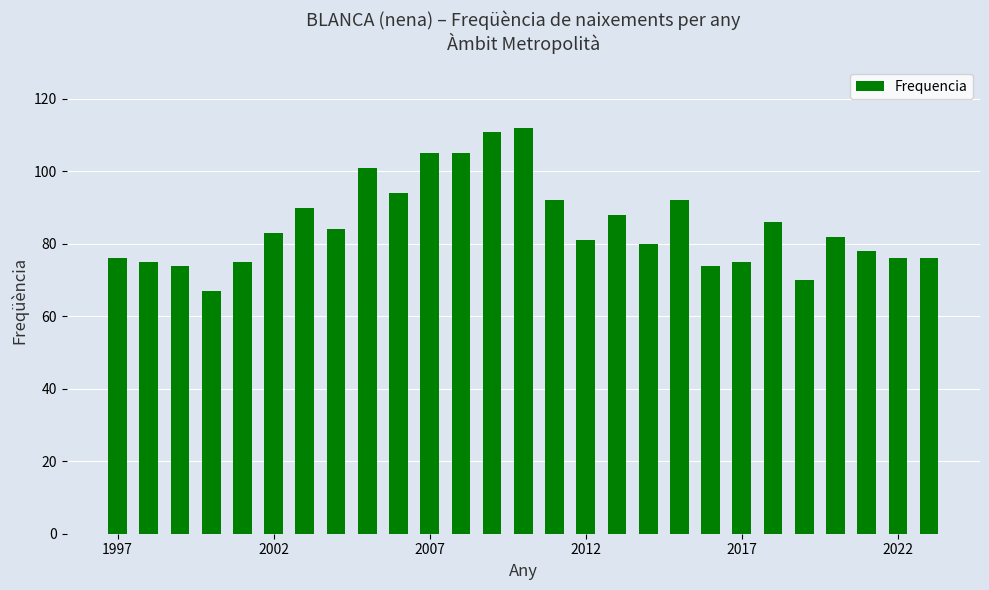

What is the greatest value displayed?

112